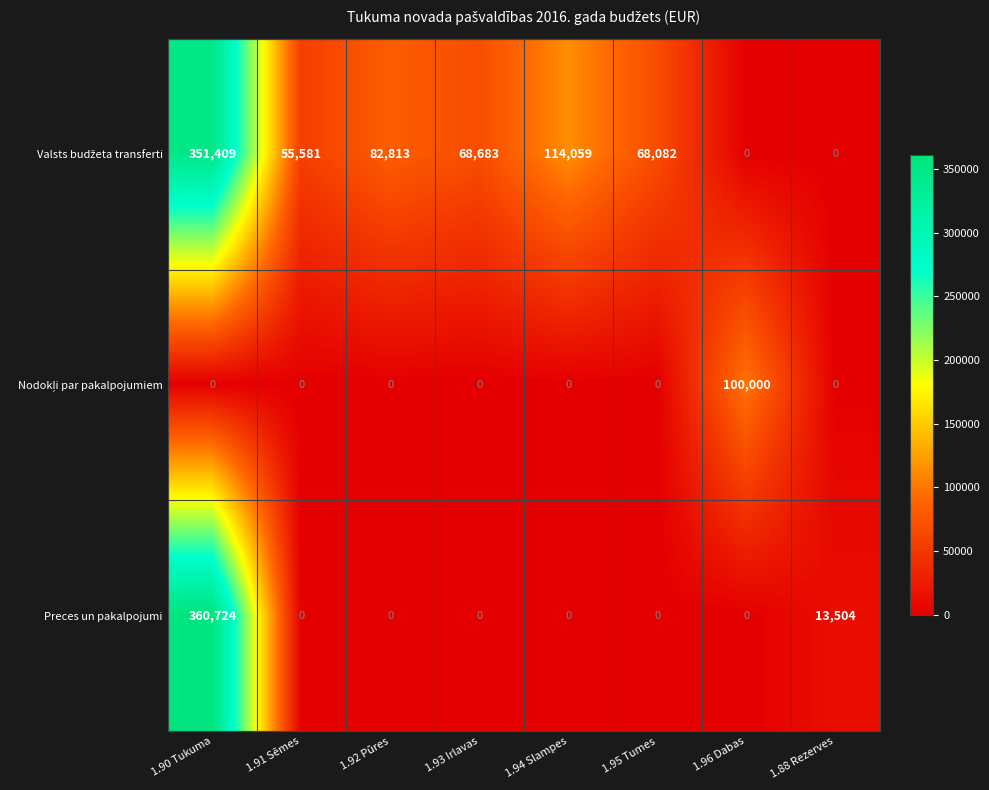

What is the total value across all series at 1.93 Irlavas?

68683